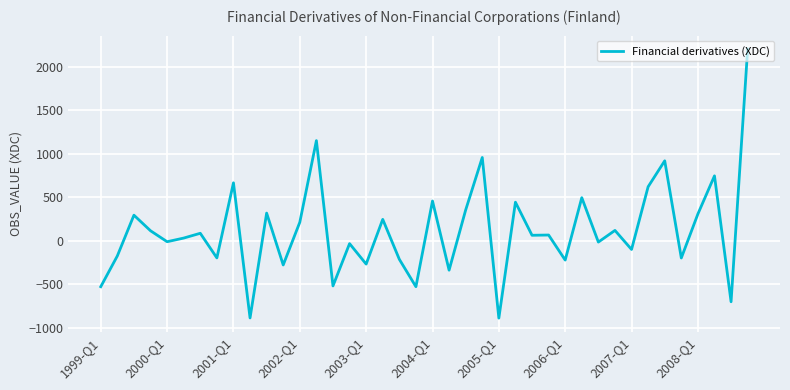

What is the difference between the maximum and minimum values?

3092